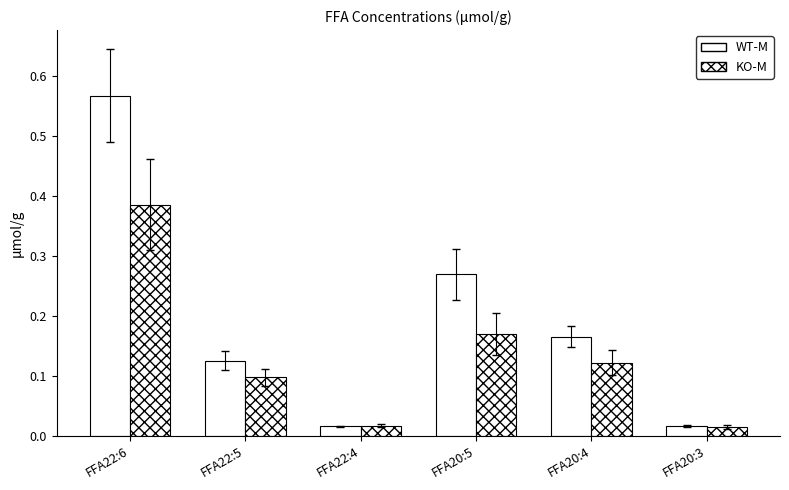

What value does the KO-M series have at FFA20:5?

0.2